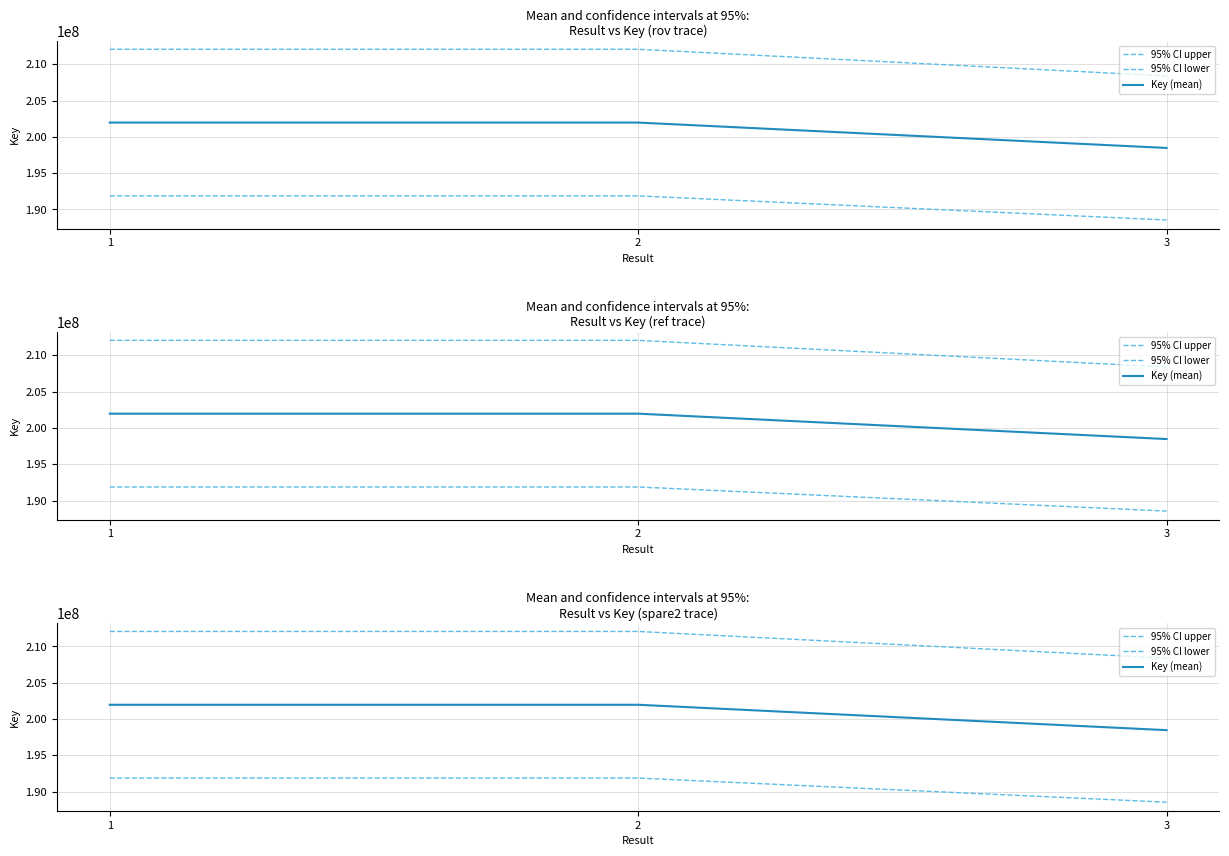

What is the difference between the 95% CI upper values at 3 and 1?

3671077.2